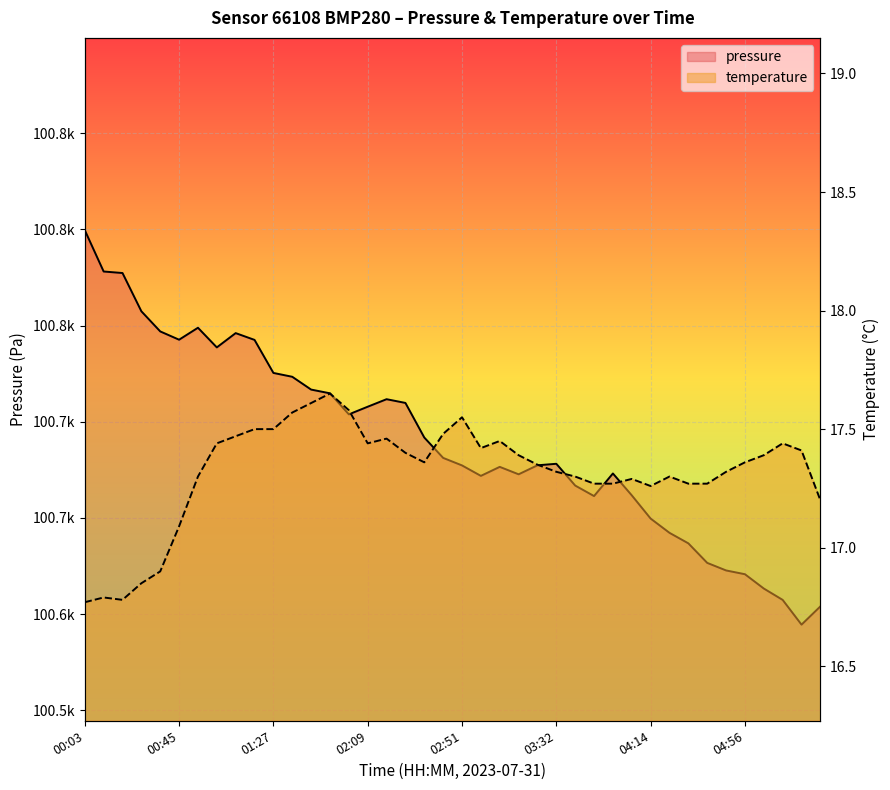

What is the sum of the temperature values at 02:59 and 05:21?

34.8